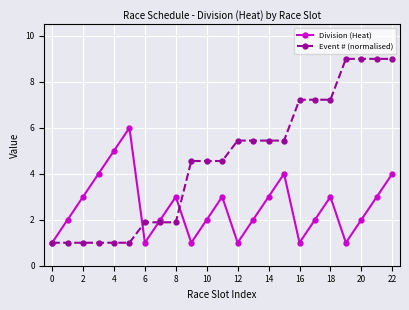

How many interior local valleys does the Division (Heat) series have?

5